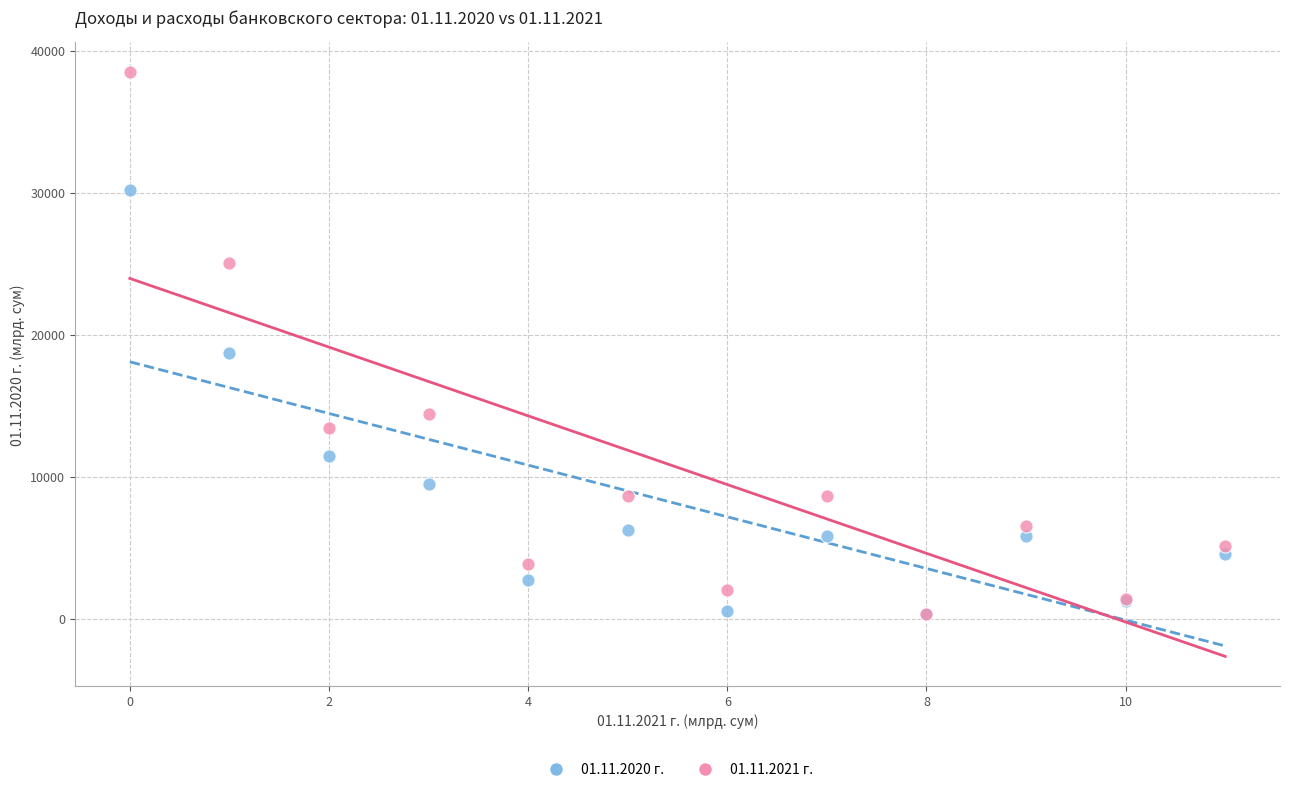

What are all the series names shown in the legend?

01.11.2020 г., 01.11.2021 г.